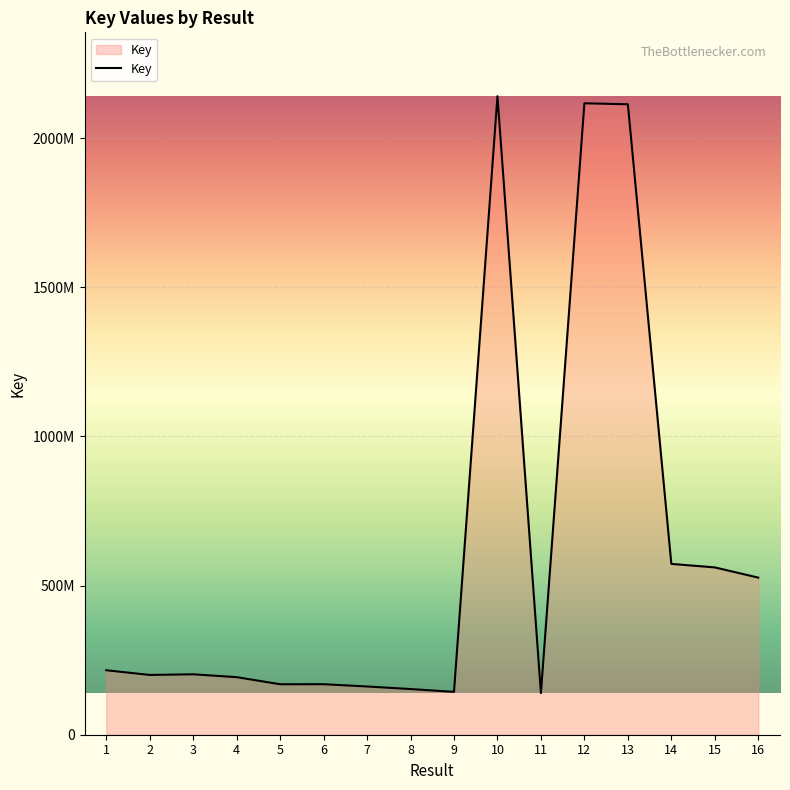

Rank the categories by value from lowest to highest.

11, 9, 8, 7, 5, 6, 4, 2, 3, 1, 16, 15, 14, 13, 12, 10